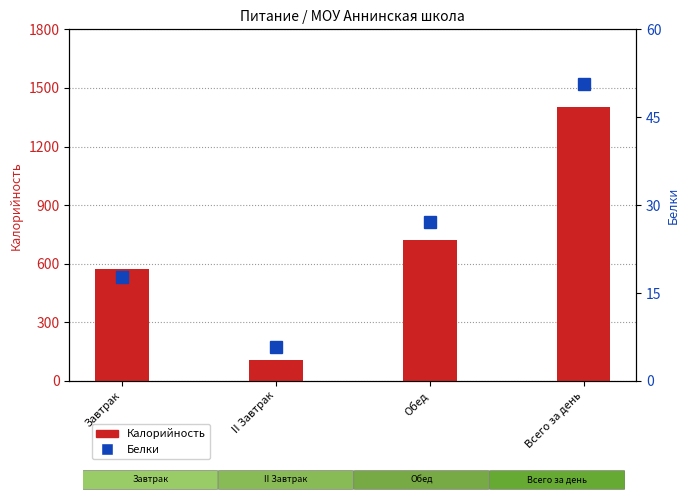

Which category has the highest value in the Калорийность series?

Всего за день